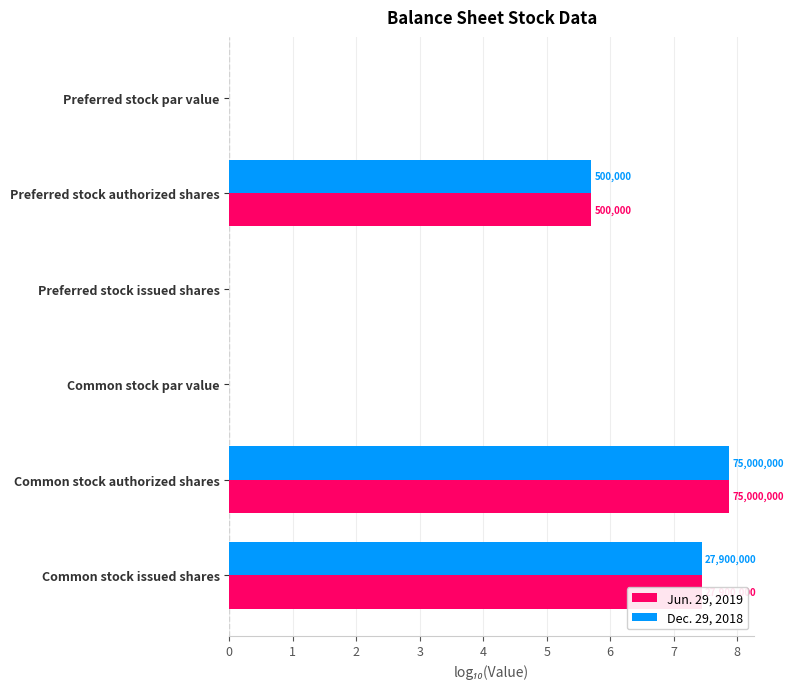

Which series has the largest total across all categories?

Jun. 29, 2019